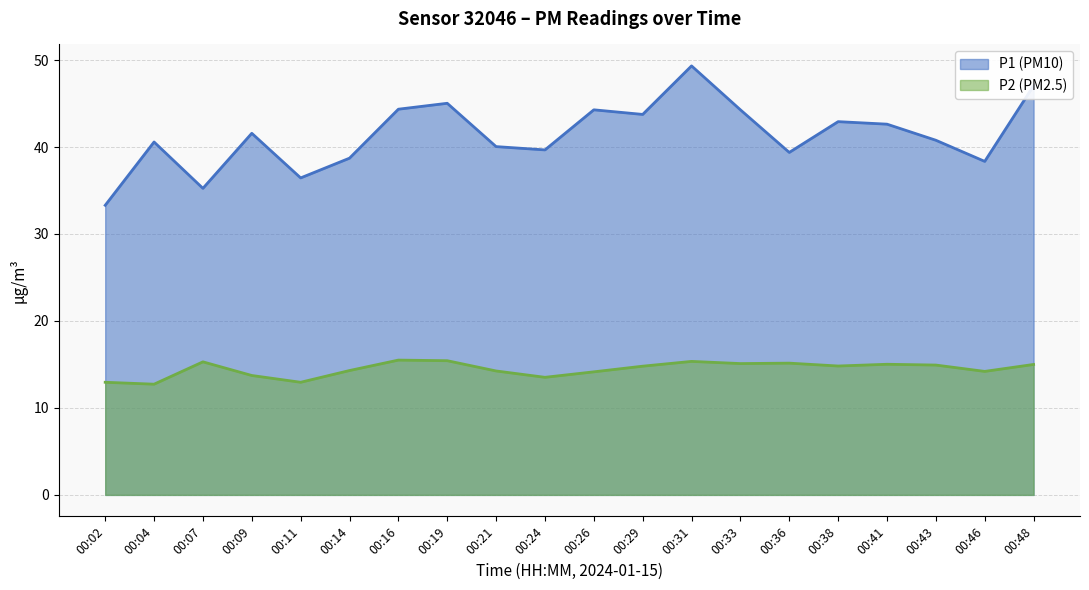

What is the approximate value of P1 at 00:48?

47.0